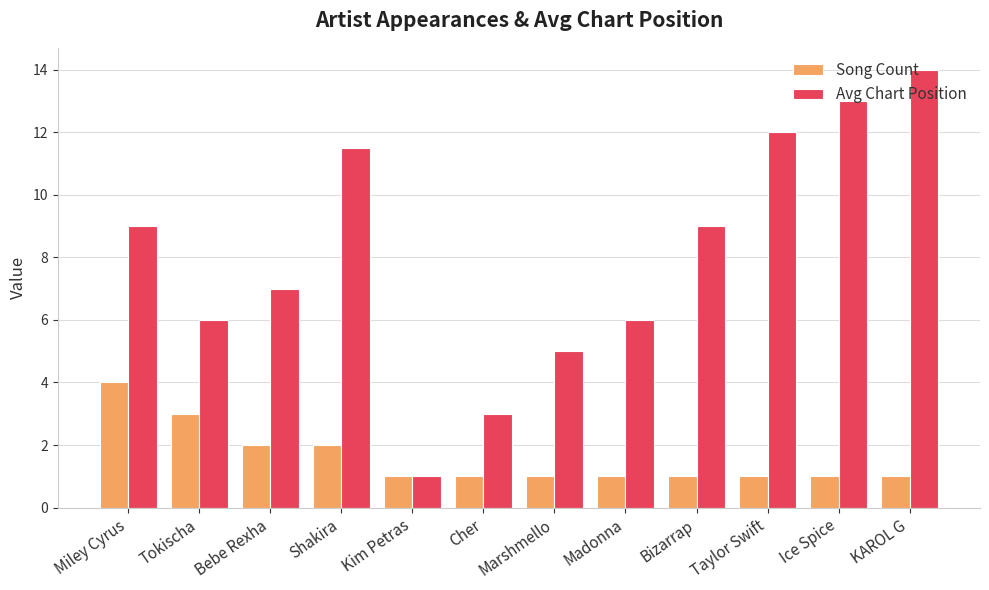

How many categories are shown in the chart?

12